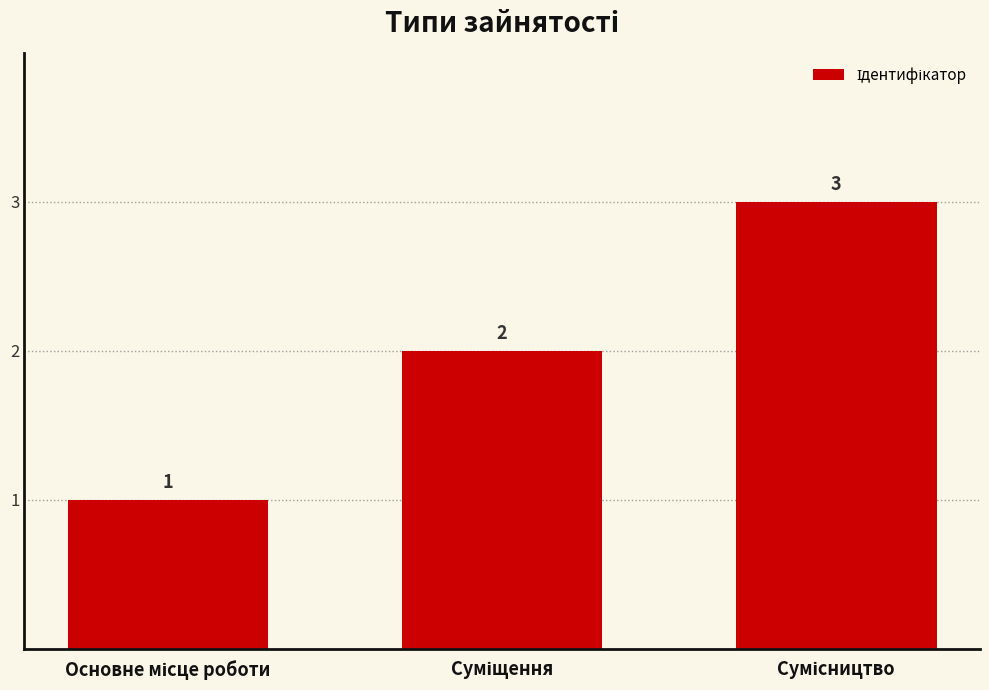

Count the values in the range 1 to 3.

3